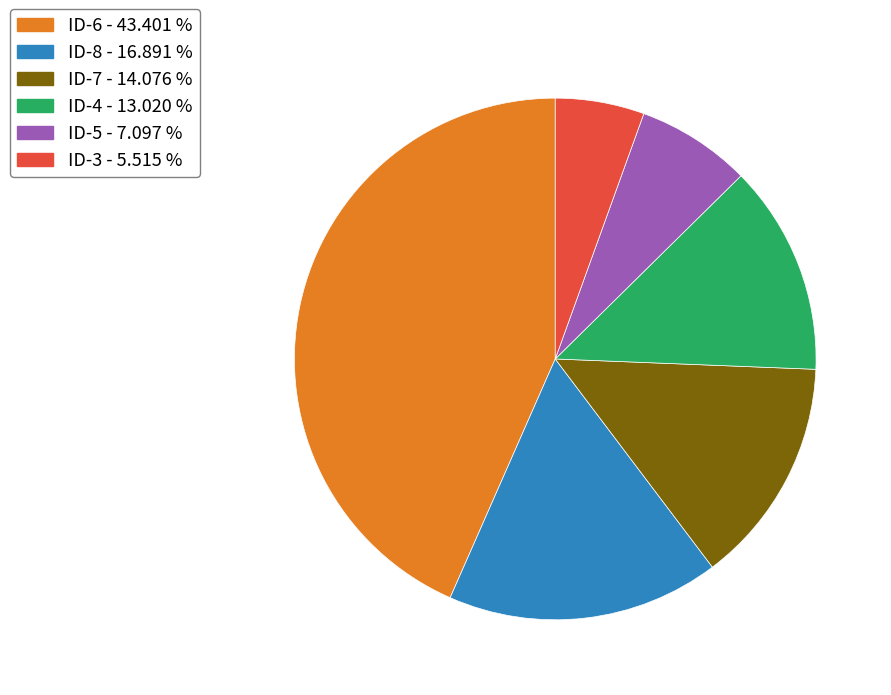

Which slice is the largest?

ID-6 - 43.401 %